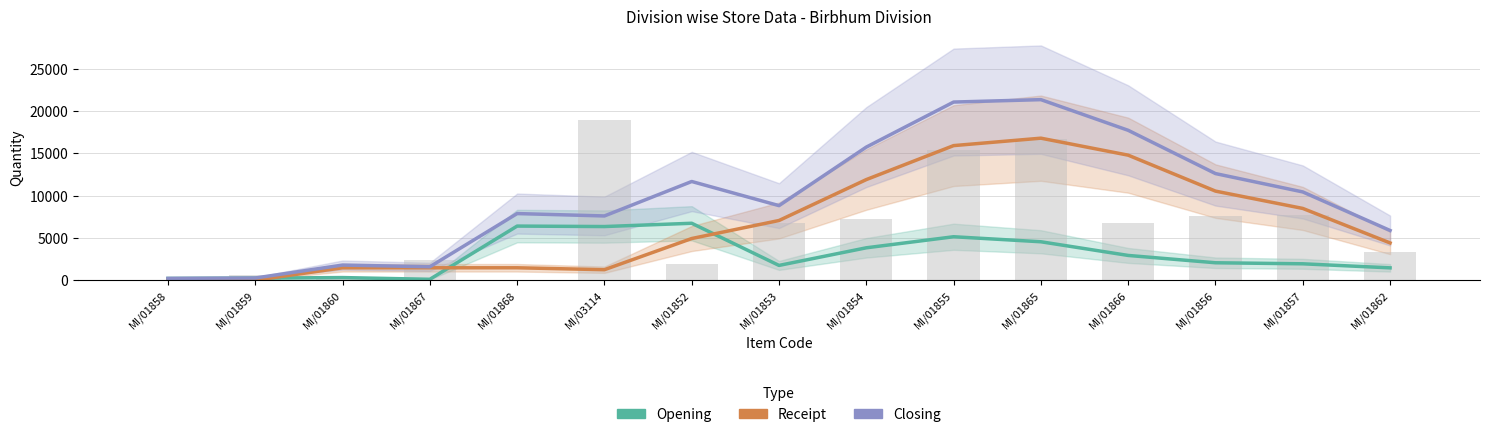

Reading left to right, transcribe all the data shown in this chart.

Opening: MI/01858=215.3	MI/01859=258.7	MI/01860=321.7	MI/01867=118.0	MI/01868=6408.0	MI/03114=6353.0	MI/01852=6740.7	MI/01853=1758.5	MI/01854=3840.7	MI/01855=5147.7	MI/01865=4553.8	MI/01866=2938.0	MI/01856=2072.0	MI/01857=1949.3	MI/01862=1471.7
Receipt: MI/01858=11.0	MI/01859=11.0	MI/01860=1479.2	MI/01867=1479.2	MI/01868=1479.2	MI/03114=1252.2	MI/01852=4937.2	MI/01853=7067.5	MI/01854=11903.8	MI/01855=15918.8	MI/01865=16798.0	MI/01866=14788.7	MI/01856=10540.8	MI/01857=8493.8	MI/01862=4414.7
Closing: MI/01858=226.3	MI/01859=269.7	MI/01860=1800.8	MI/01867=1597.2	MI/01868=7887.2	MI/03114=7605.2	MI/01852=11677.8	MI/01853=8826.0	MI/01854=15744.5	MI/01855=21066.5	MI/01865=21351.8	MI/01866=17726.7	MI/01856=12612.8	MI/01857=10443.2	MI/01862=5886.3